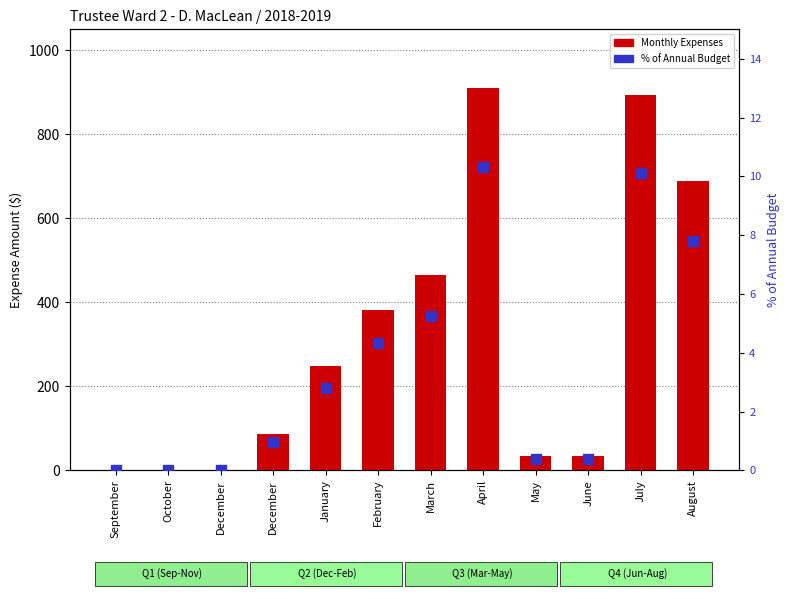

Which series has the largest total across all categories?

Monthly Expenses